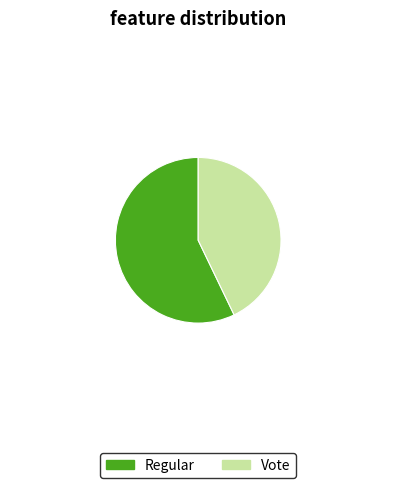

Count the number of slices in the pie.

2